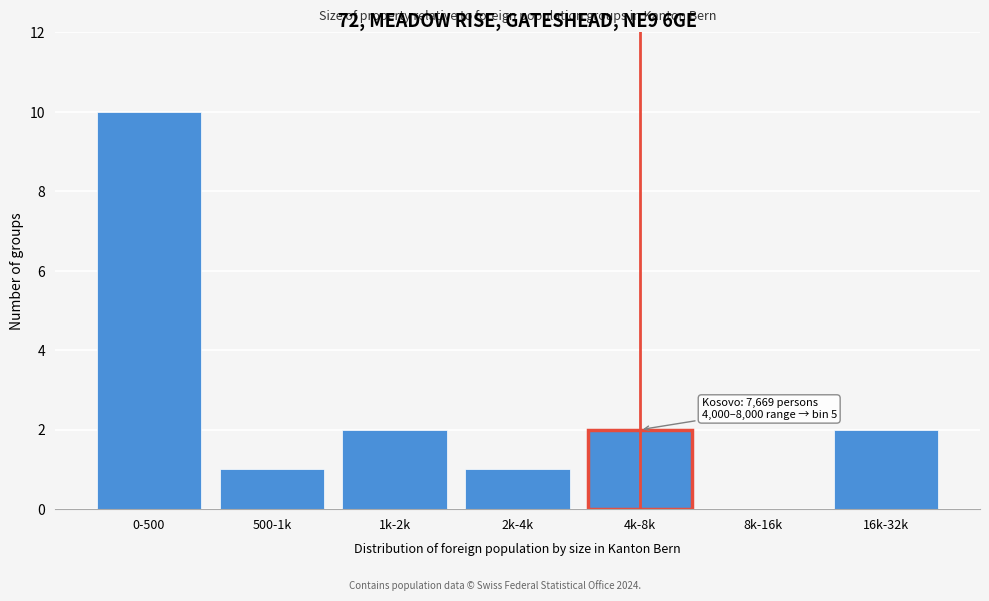

Reading left to right, list all the values displayed in this chart.

0-500=10	500-1k=1	1k-2k=2	2k-4k=1	4k-8k=2	8k-16k=0	16k-32k=2